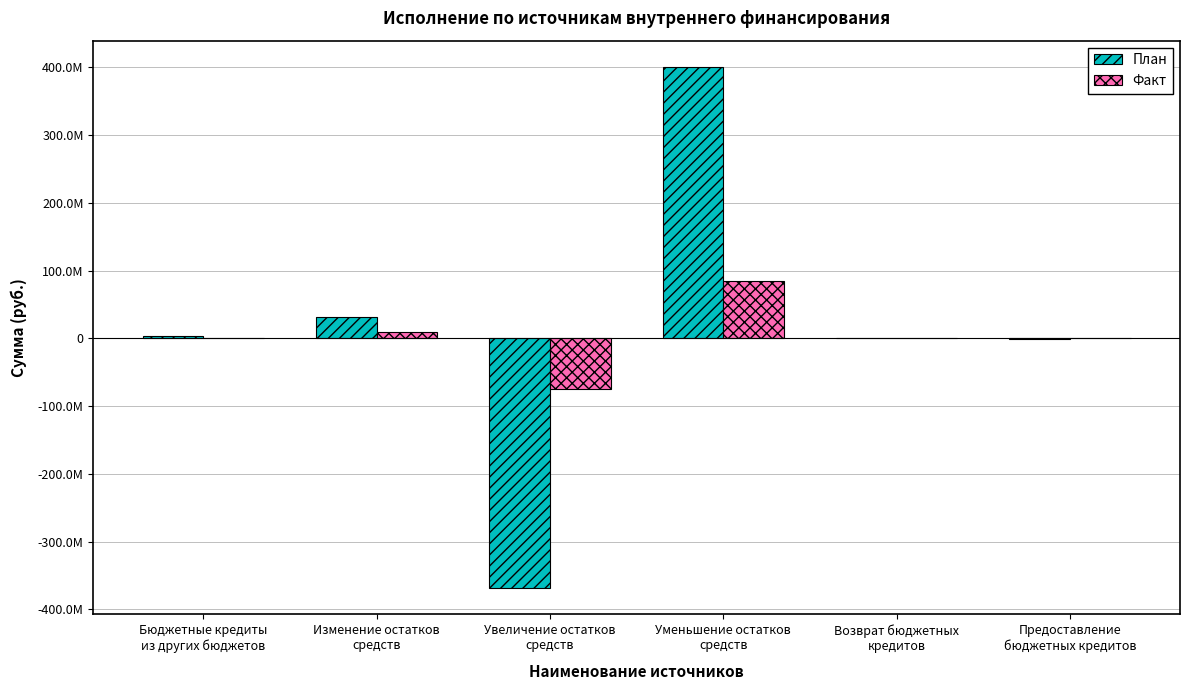

What are all the series names shown in the legend?

План, Факт